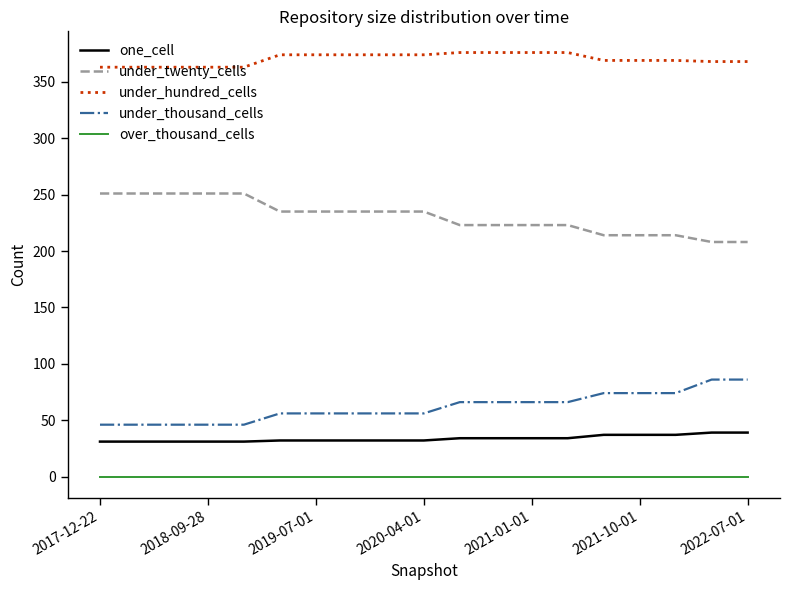

What is the difference between the maximum and minimum values in the under_hundred_cells series?

13